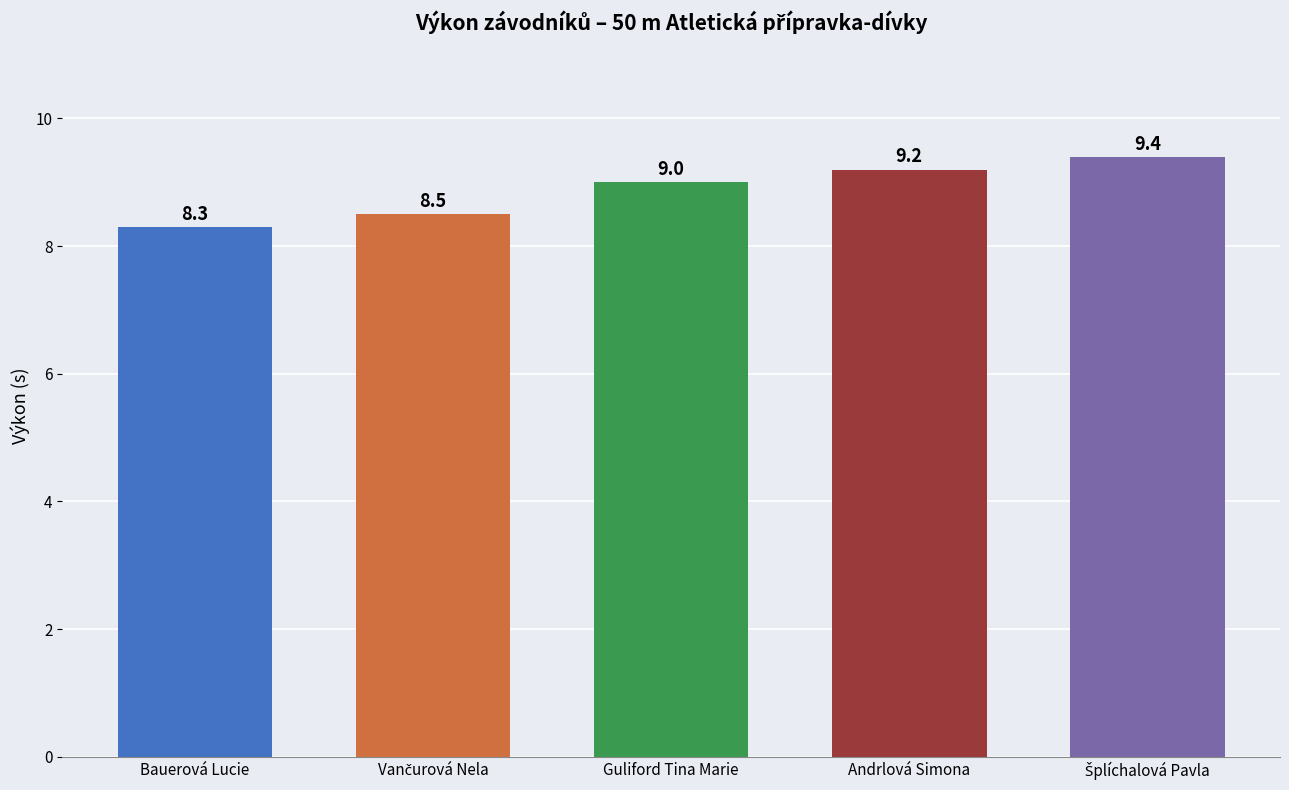

Between Andrlová Simona and Bauerová Lucie, which is larger?

Andrlová Simona